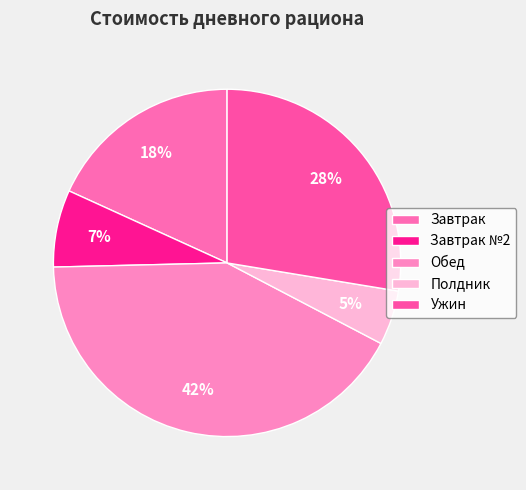

How many slices are in this pie chart?

5